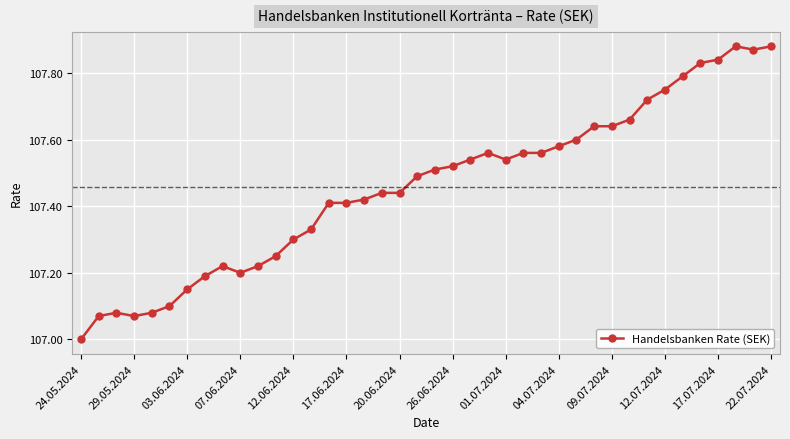

What is the minimum value shown in the chart?

107.0